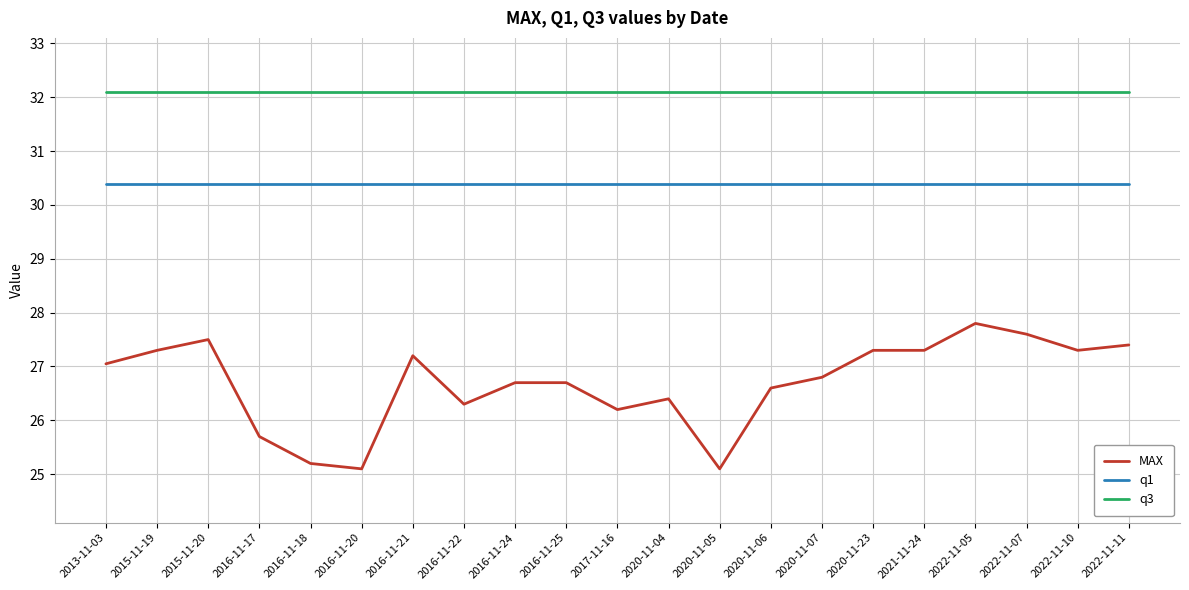

What is the difference between the MAX values at 2022-11-07 and 2020-11-06?

1.0